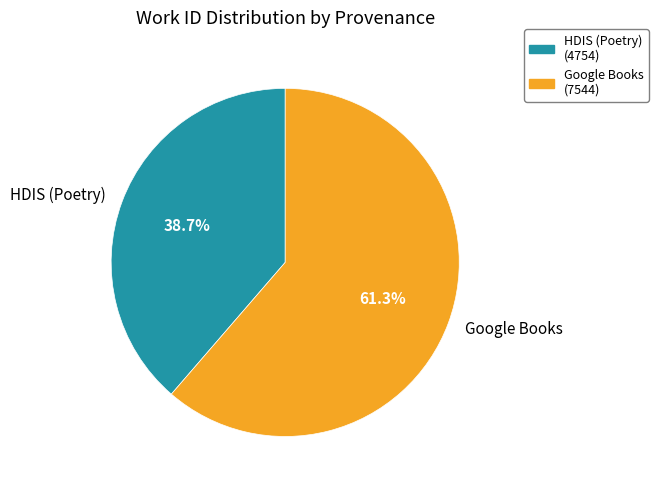

Count the number of slices in the pie.

2